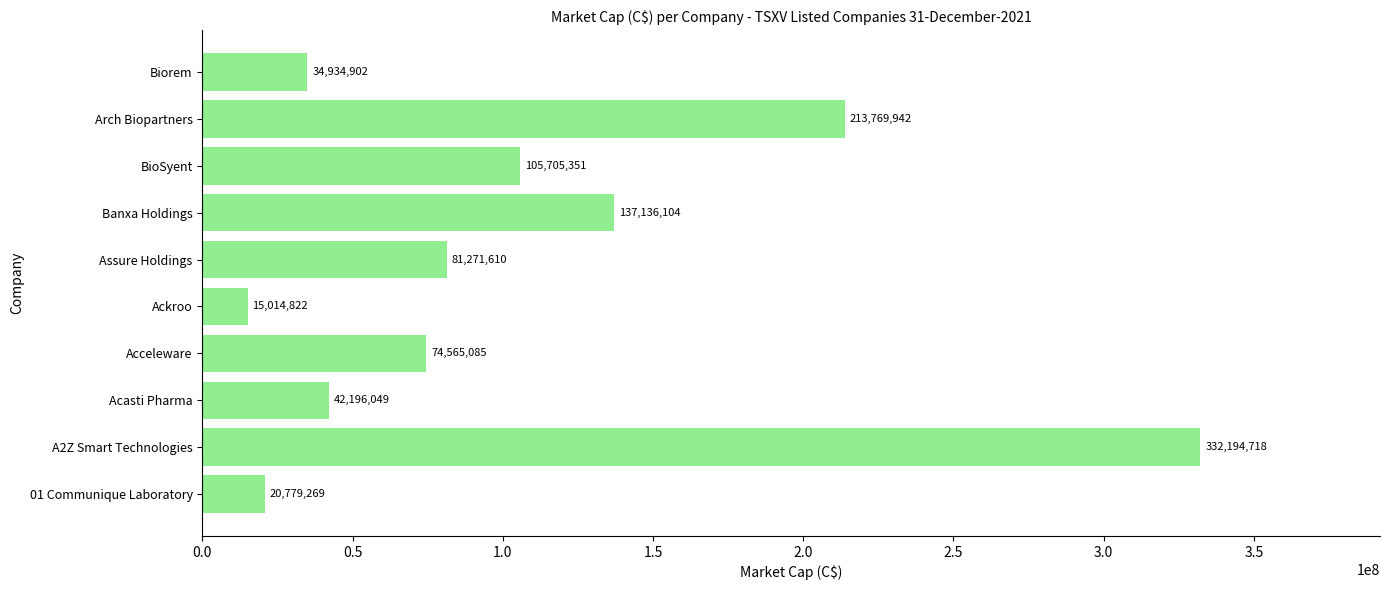

Is it true that the value at Assure Holdings is 28554424.3?

False